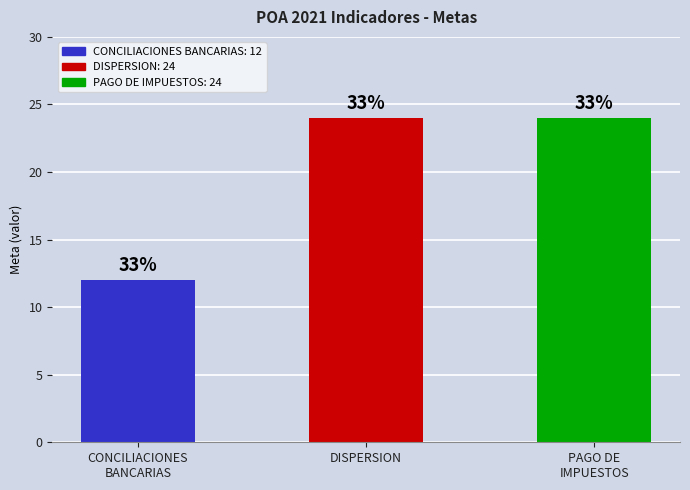

What is the label of the 2nd bar from the left?

DISPERSION